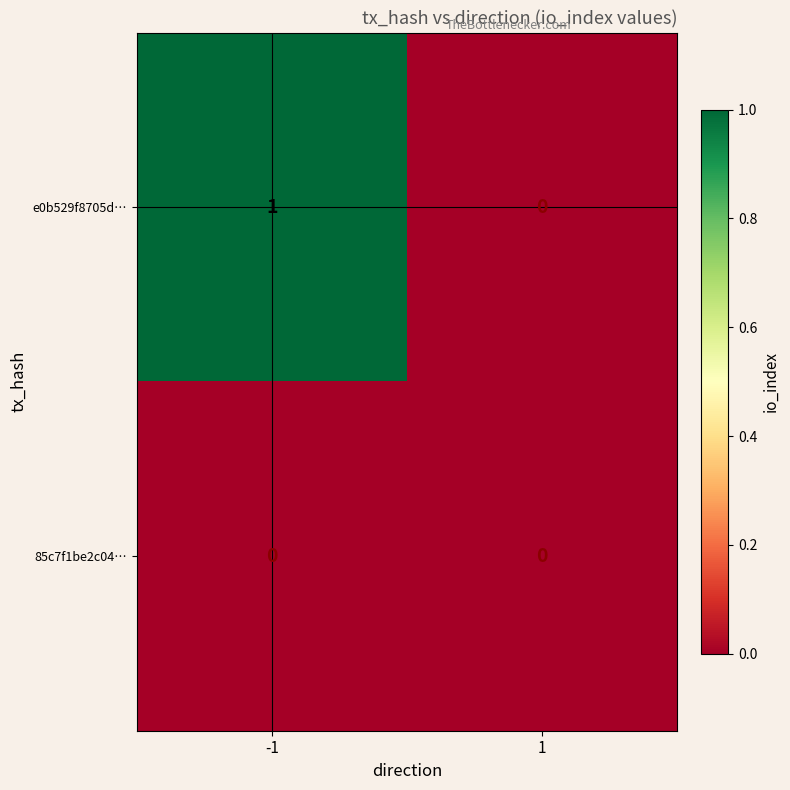

The value of 85c7f1be2c04… at -1 is 0. True or false?

True